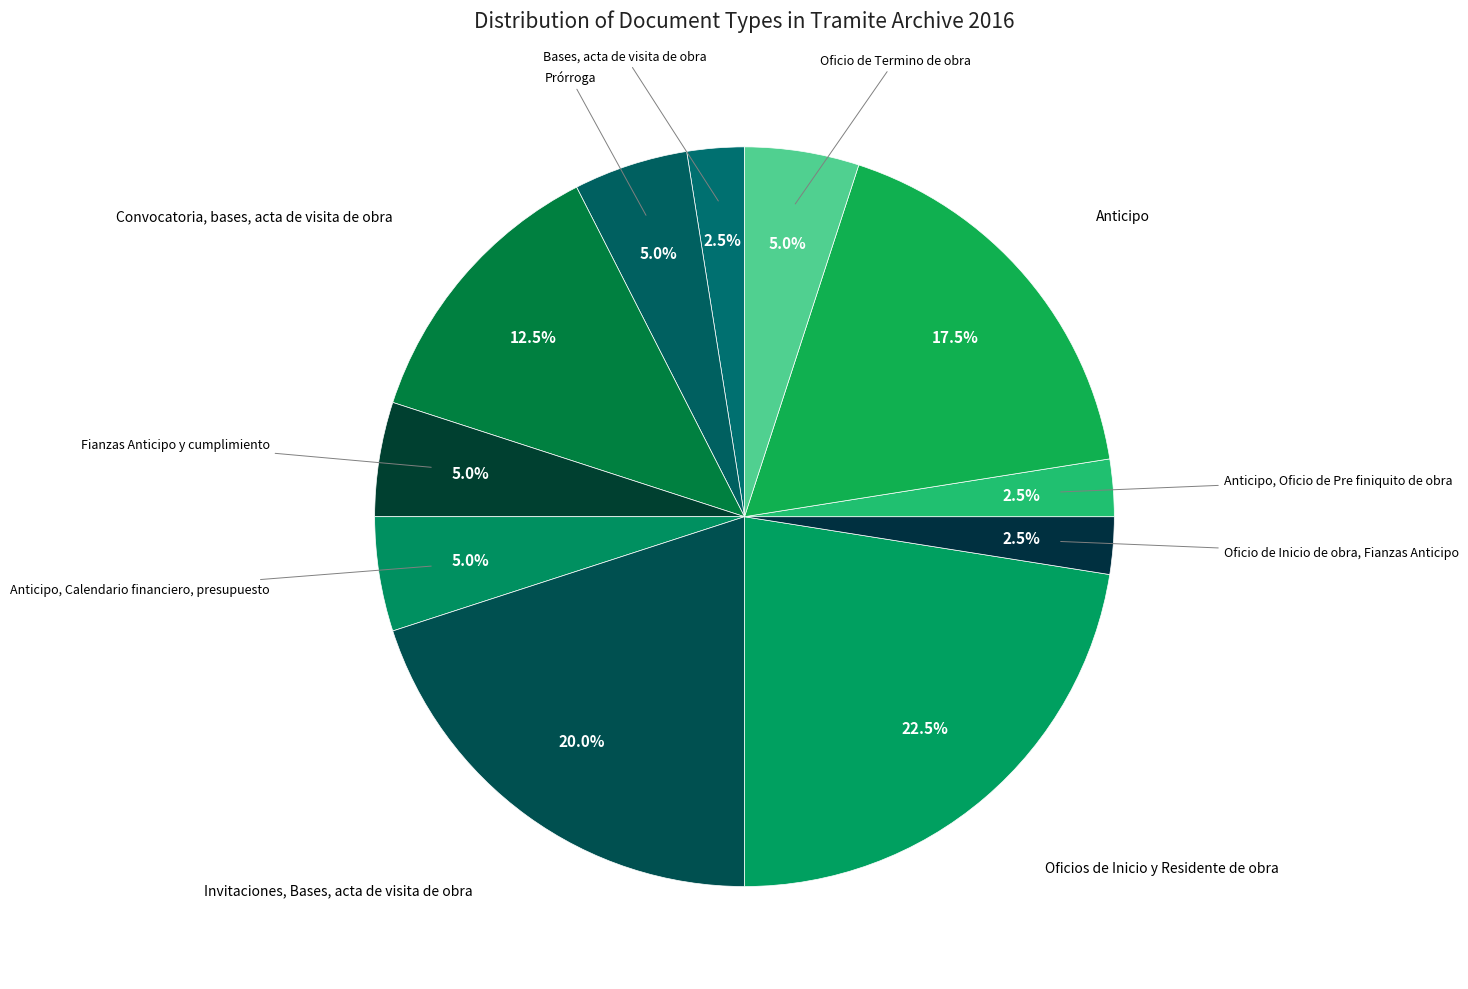

Which slice is the largest?

Oficios de Inicio y Residente de obra